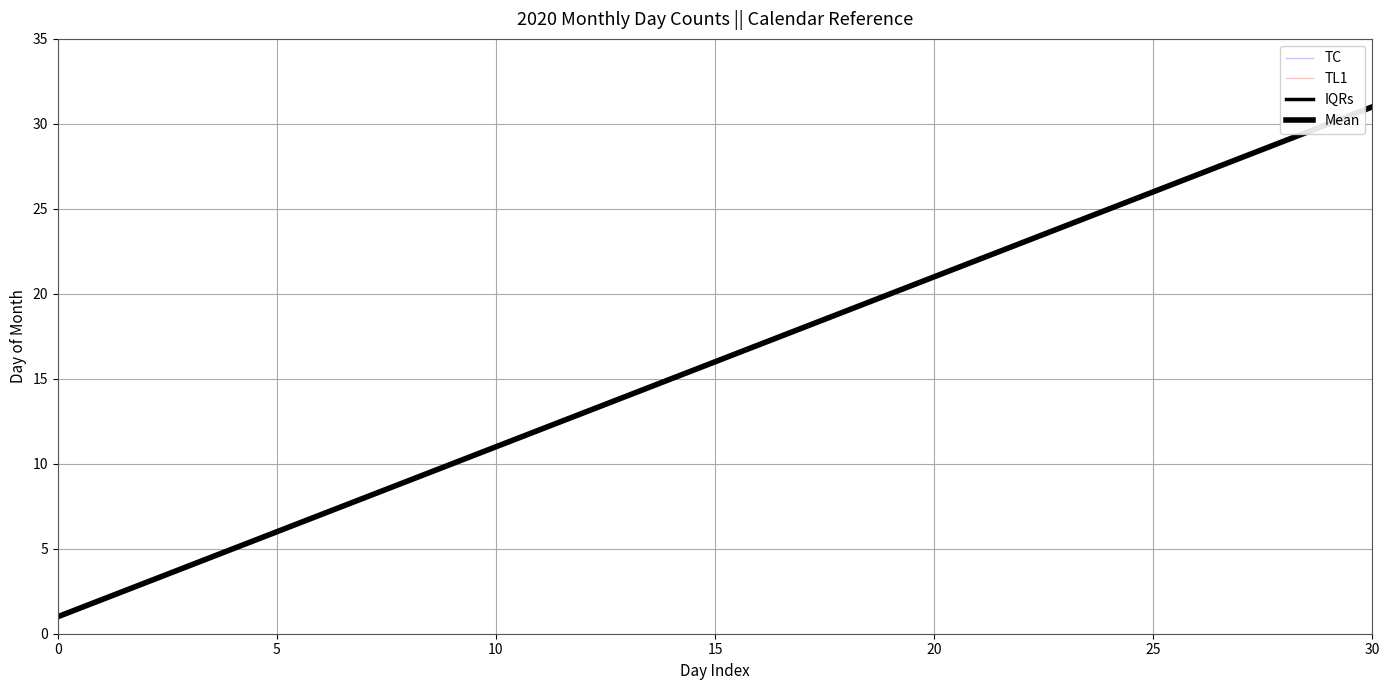

How many values in the TC series are below 16?

15